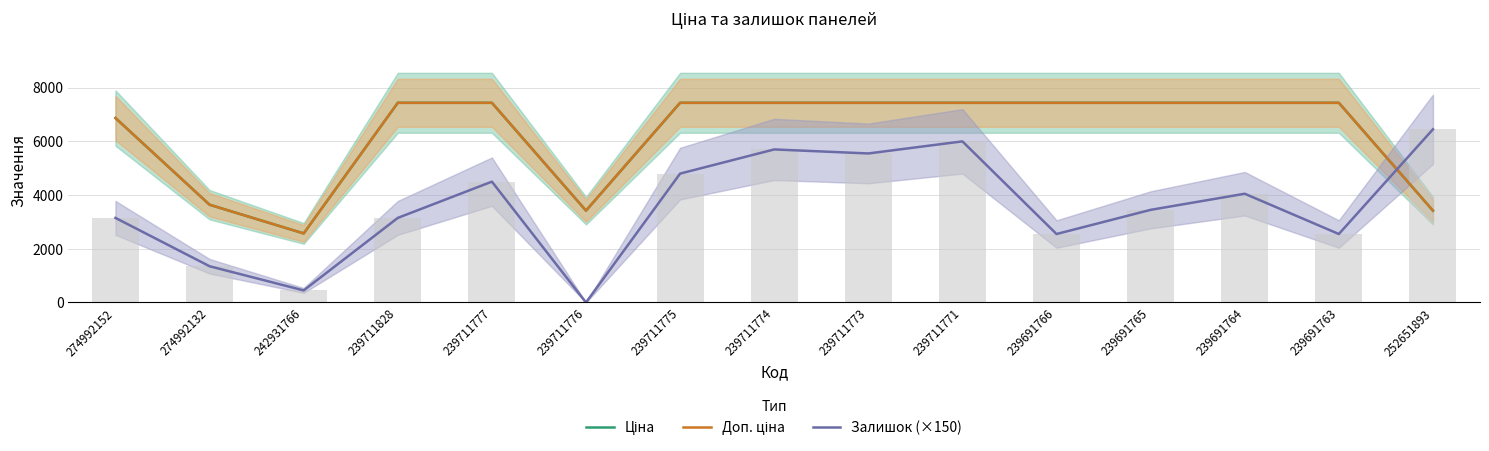

List the labels in order of Доп. ціна value, largest first.

239711828, 239711777, 239711775, 239711774, 239711773, 239711771, 239691766, 239691765, 239691764, 239691763, 274992152, 274992132, 239711776, 252651893, 242931766